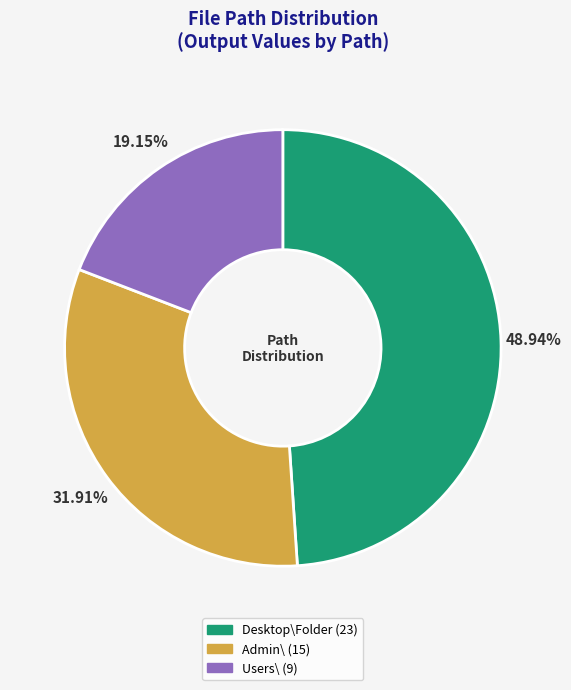

Does any single category account for the majority?

No